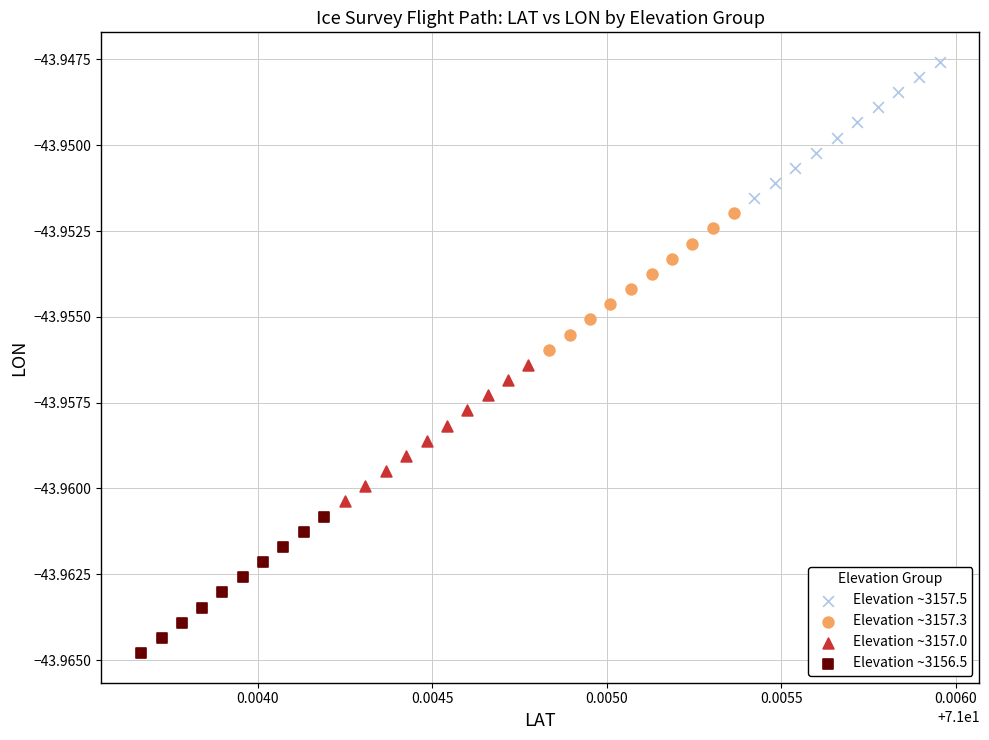

Which series contains the highest Y value?

Elevation ~3157.5